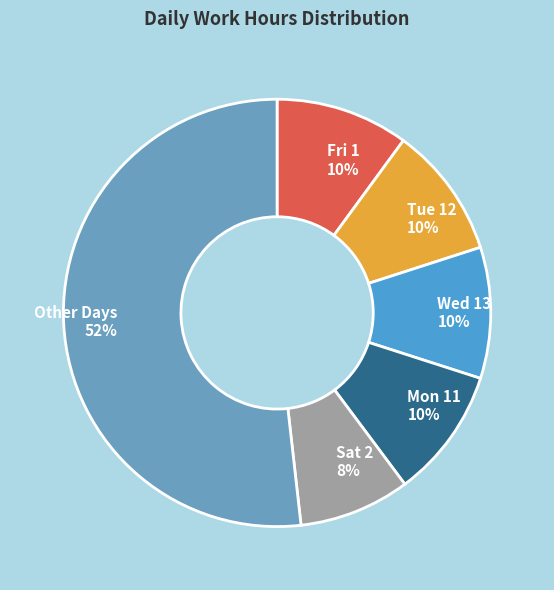

Approximately how many times larger is the value at Wed 13 10% compared to Mon 11 10%?

1.0